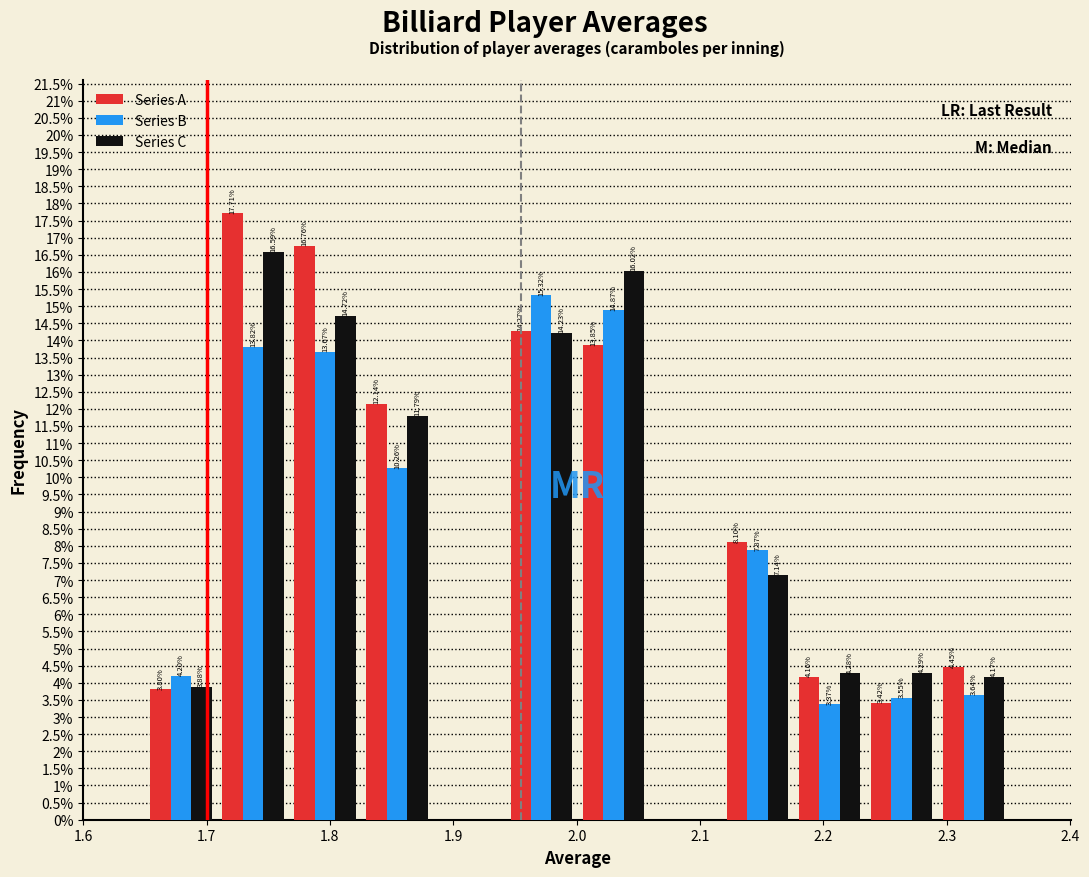

In the Series C series, which range on the x-axis has the tallest bar?

1.71 to 1.77